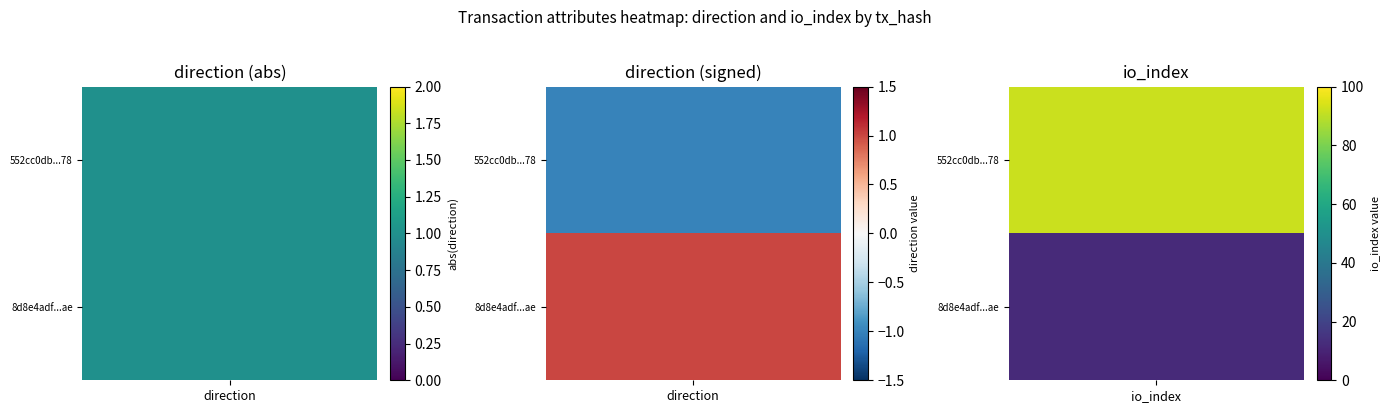

Reading left to right, extract all data points from this chart.

552cc0db70b3683e45d1db2e0d0850280568f78: -1	92
8d8e4adf796a083372ec02173eb0d63d6edf9ae: 1	12